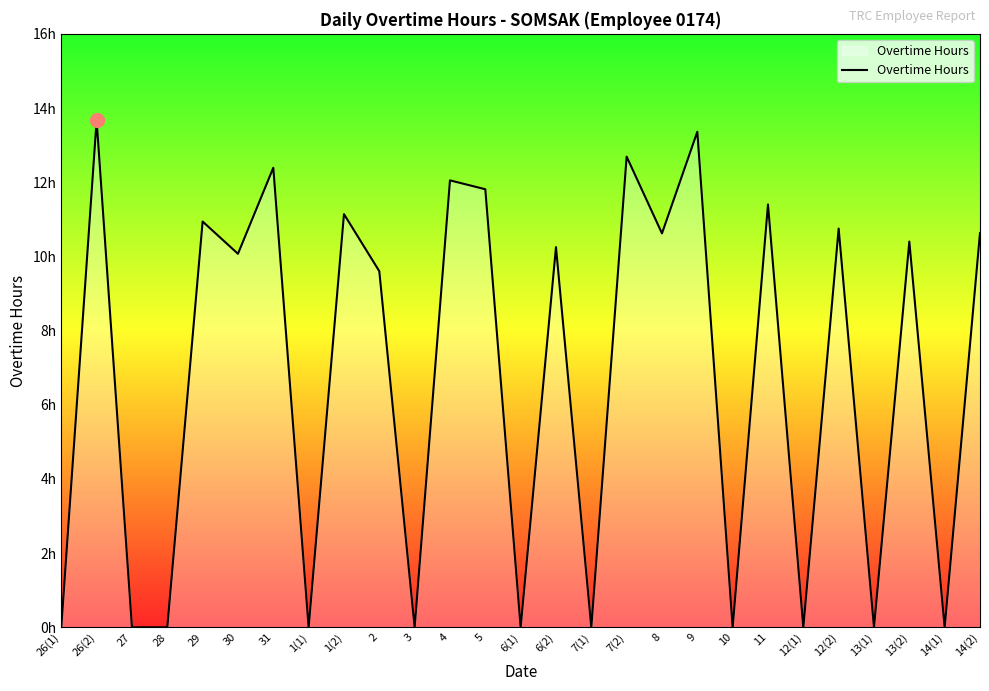

Reading right to left, transcribe all the data shown in this chart.

14(2)=10.6	14(1)=0.0	13(2)=10.4	13(1)=0.0	12(2)=10.8	12(1)=0.0	11=11.4	10=0.0	9=13.4	8=10.6	7(2)=12.7	7(1)=0.0	6(2)=10.2	6(1)=0.0	5=11.8	4=12.1	3=0.0	2=9.6	1(2)=11.1	1(1)=0.0	31=12.4	30=10.1	29=10.9	28=0.0	27=0.0	26(2)=13.7	26(1)=0.0